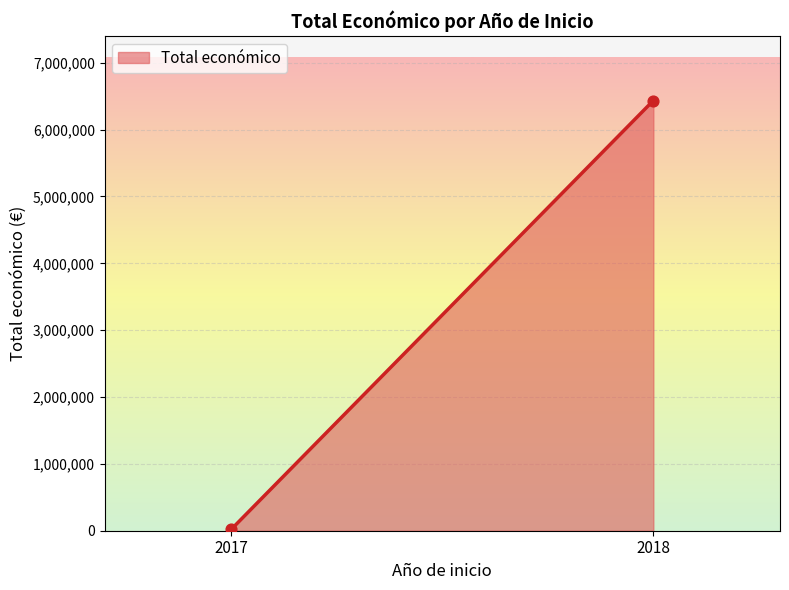

What is the range of Y values (max minus min)?

6415492